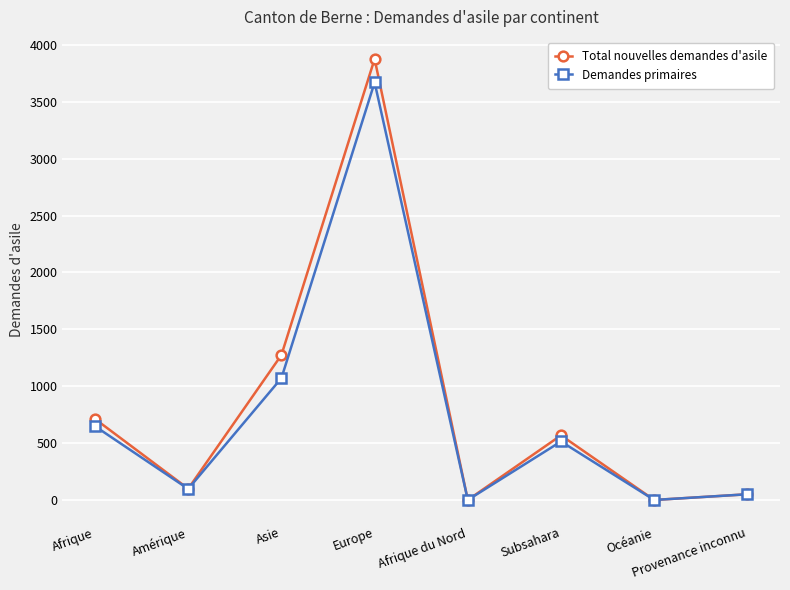

What is the value of the Demandes primaires point at the 4th from the left?

3671